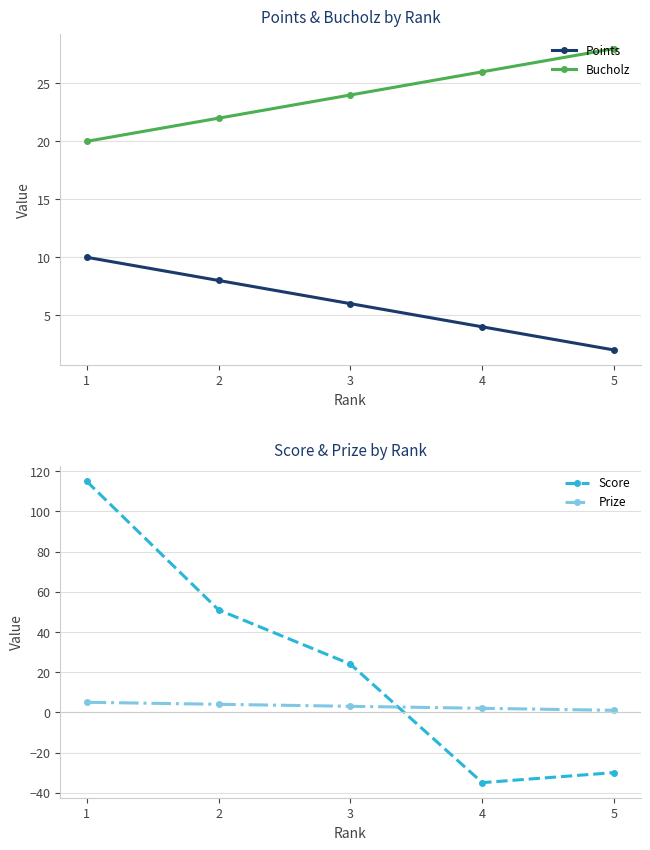

How many categories are shown in the chart?

5